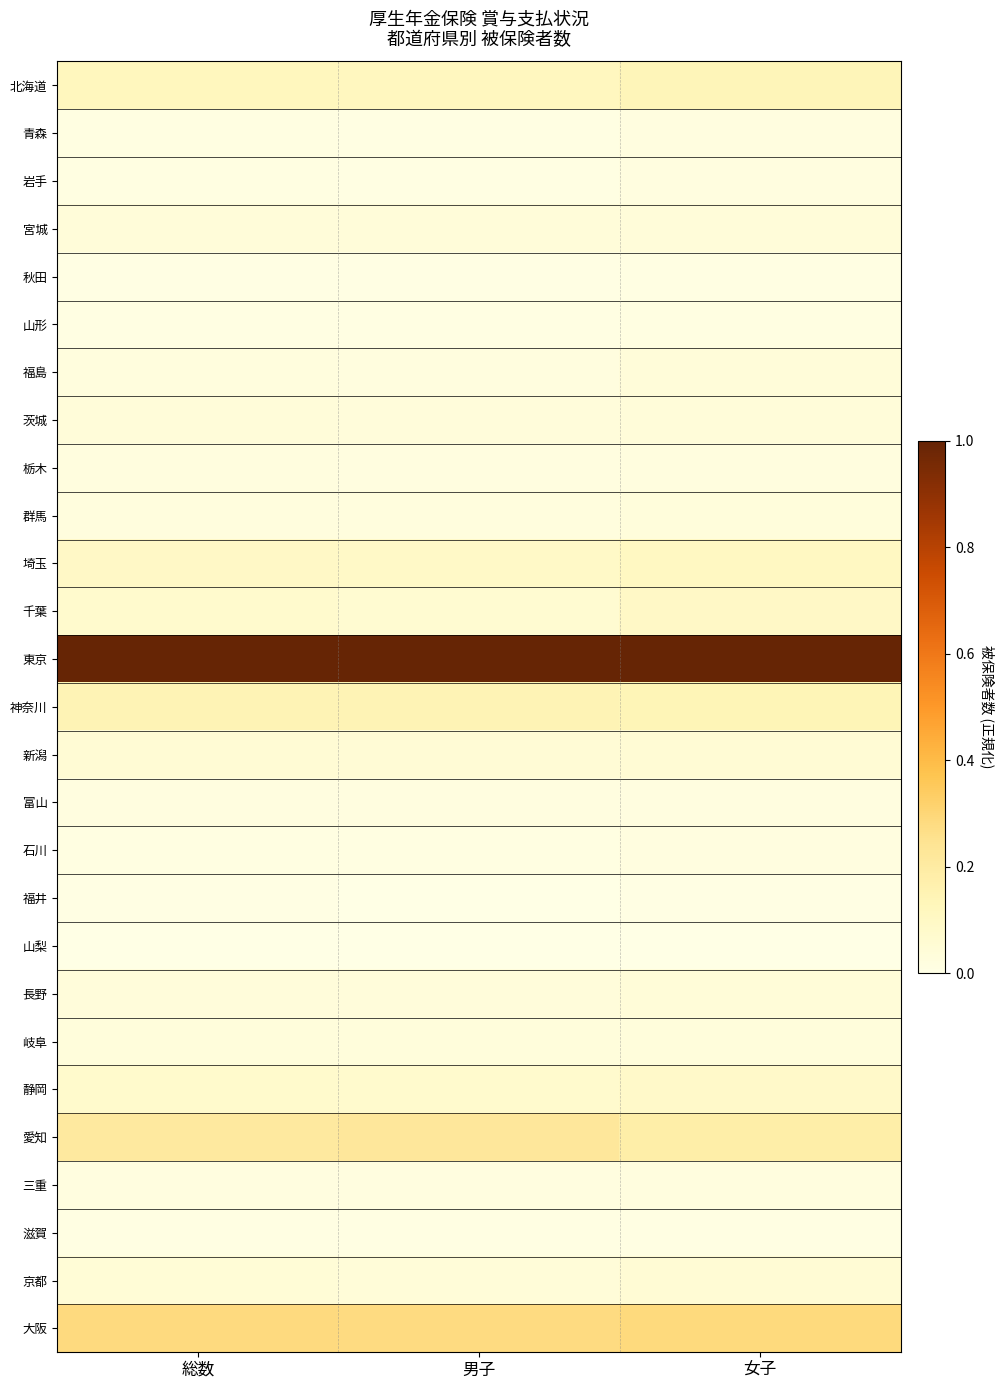

Rank the series by their maximum value, from highest to lowest.

東京, 大阪, 愛知, 神奈川, 北海道, 埼玉, 千葉, 静岡, 新潟, 京都, 長野, 宮城, 茨城, 福島, 岐阜, 群馬, 栃木, 三重, 青森, 富山, 石川, 岩手, 山形, 滋賀, 秋田, 福井, 山梨